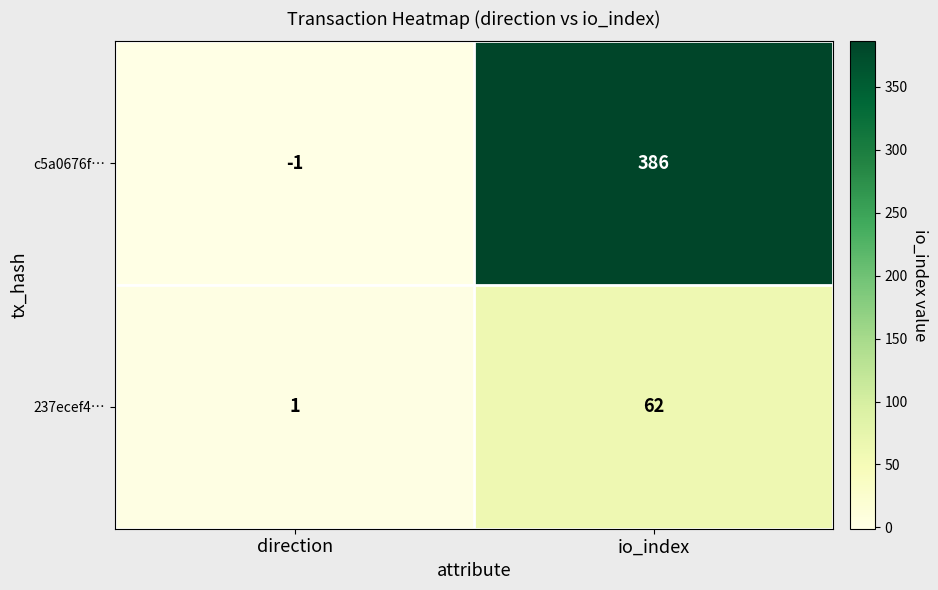

Which label corresponds to the smallest value in the chart?

direction